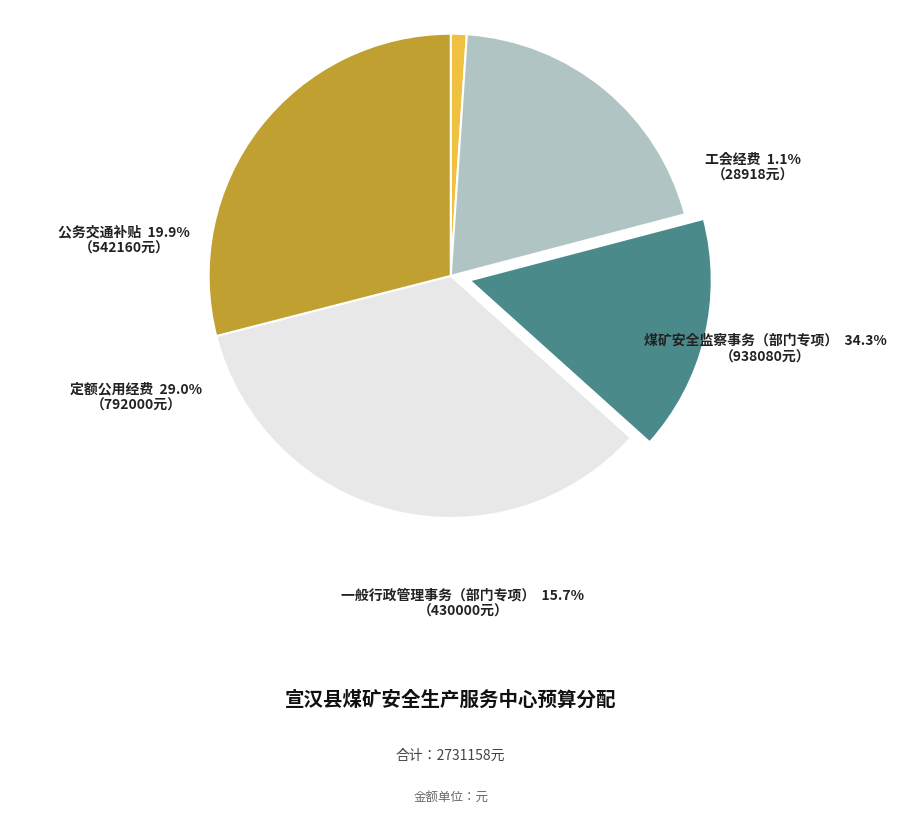

The 煤矿安全监察事务（部门专项） slice represents 34% of the pie. True or false?

True